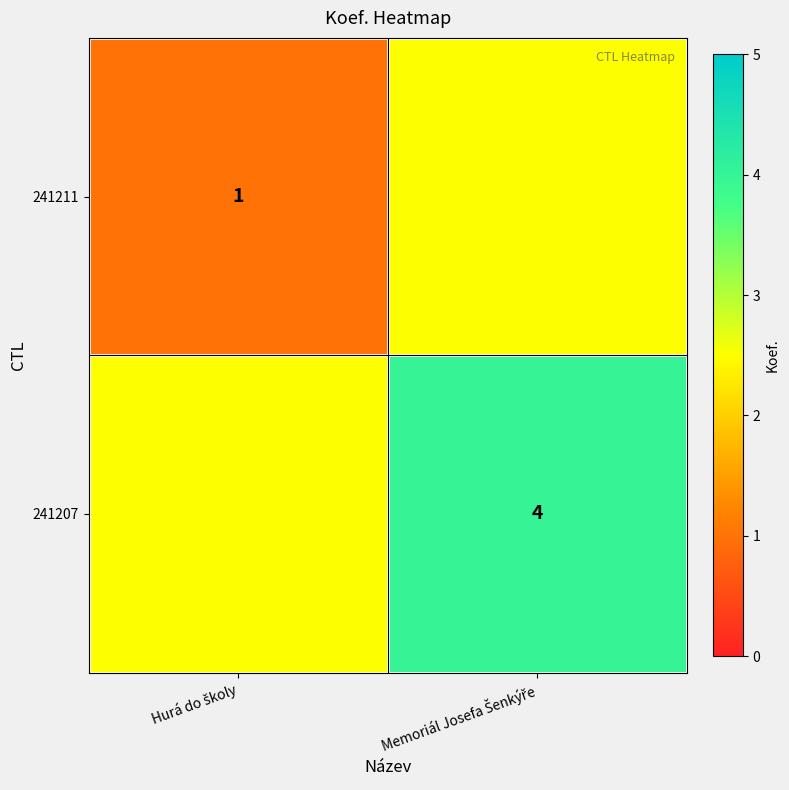

Rank the series by their maximum value, from lowest to highest.

241211, 241207